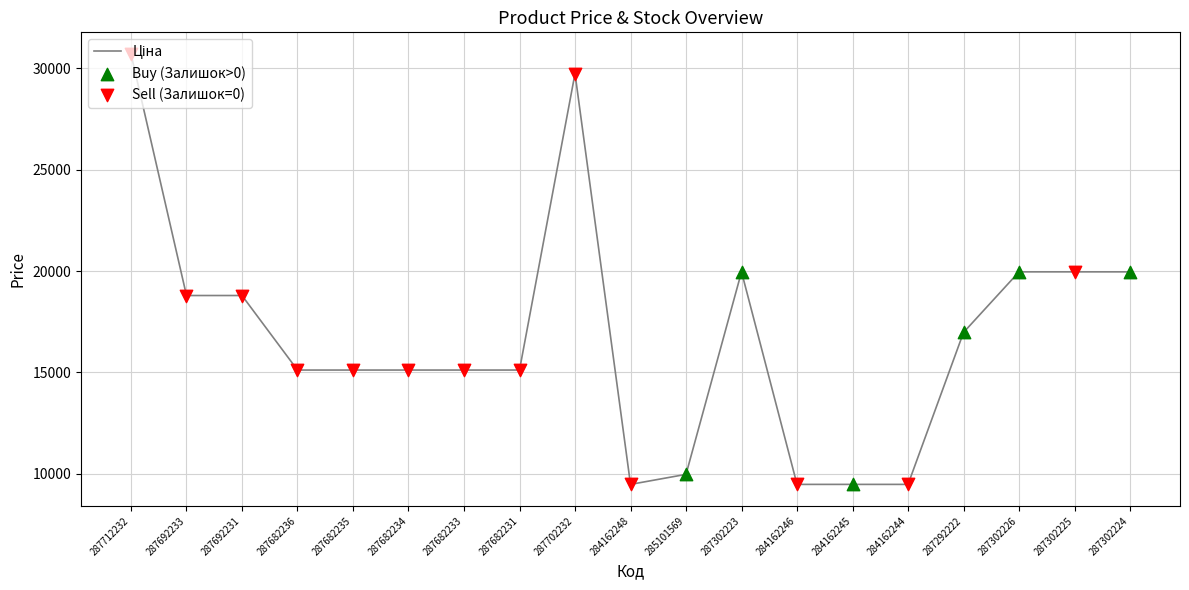

What is the ratio of the value at 287682231 to the value at 287702232?

0.5